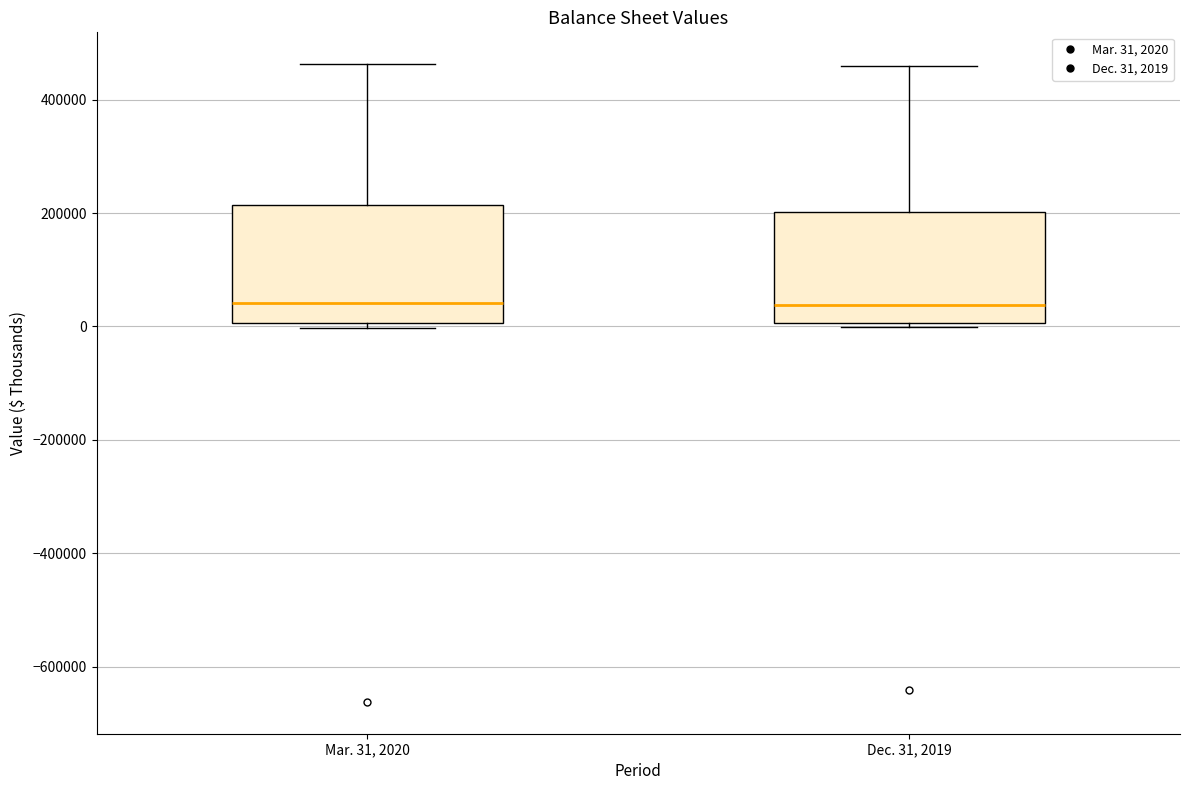

Where is the lower edge of the box for Dec. 31, 2019 on the y-axis? The values are not printed on the chart, so give them approximately, as read against the axis.

0